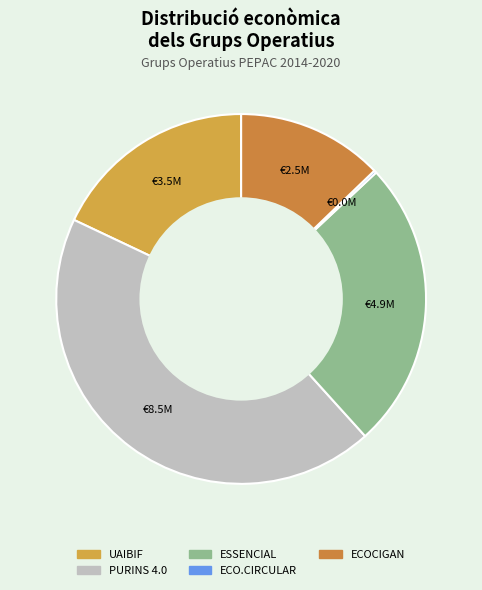

What is the ratio of the value at ESSENCIAL to the value at ECO.CIRCULAR?

114.5